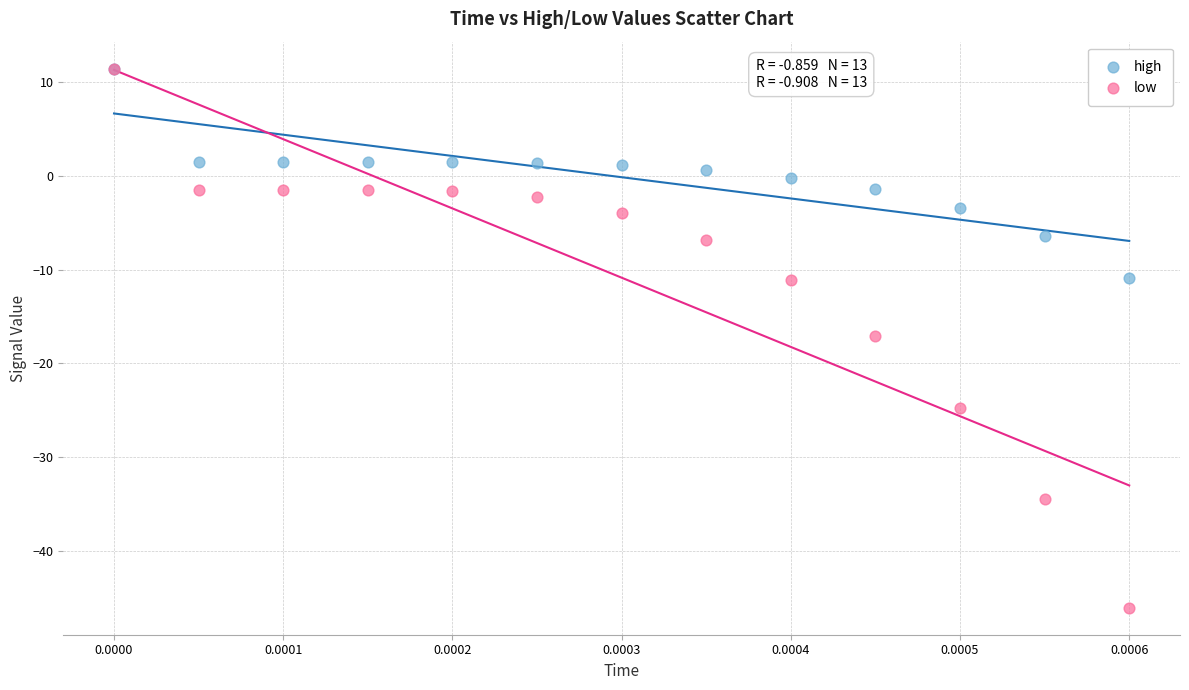

Which series has the widest spread of Y values?

low